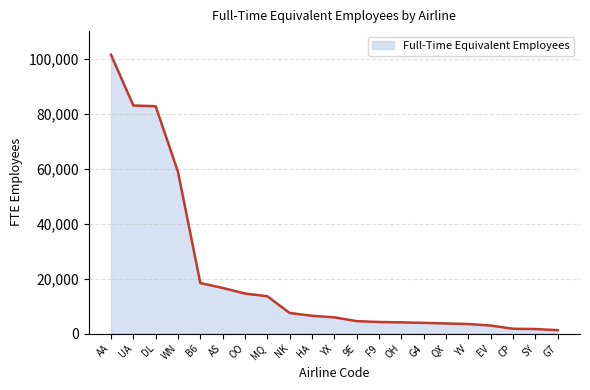

The chart shows a value of 31810 at AA. True or false?

False